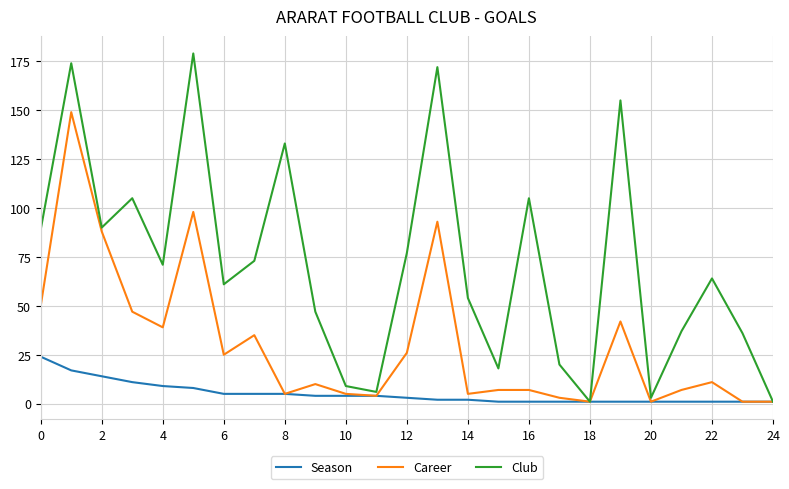

What is the lowest value of the Season series?

1